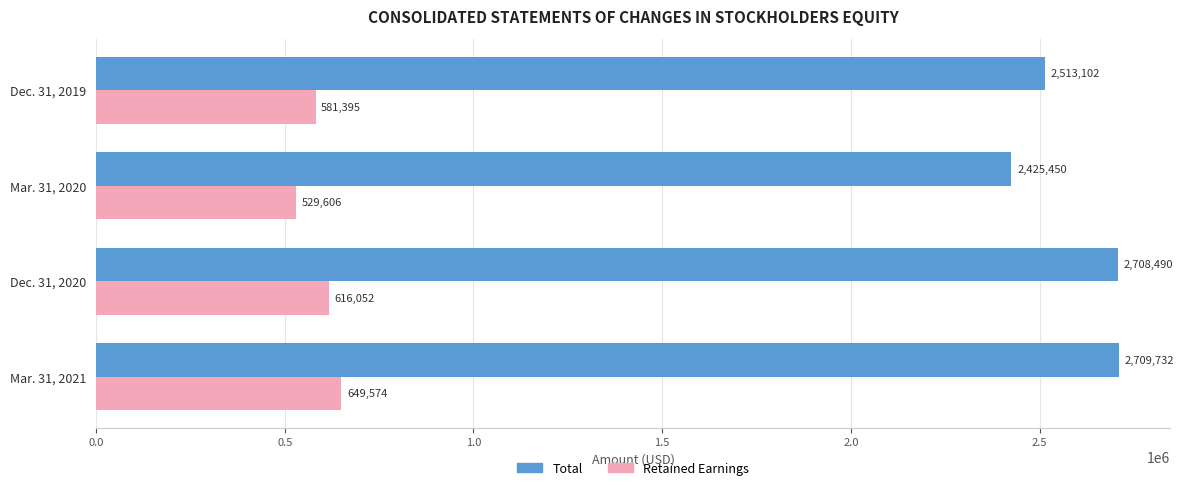

List the labels in order of Retained Earnings value, smallest first.

Mar. 31, 2020, Dec. 31, 2019, Dec. 31, 2020, Mar. 31, 2021